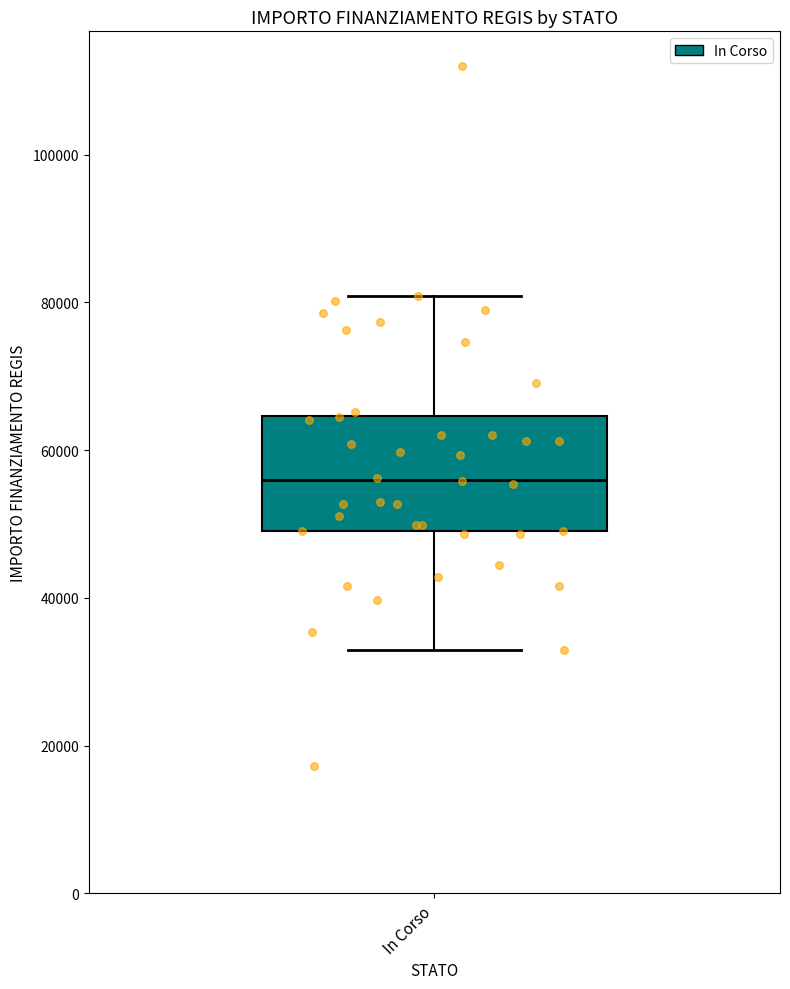

Read this box plot against the y-axis: the position of the median line, the range covered by the box, and the ends of both whiskers. The values are not printed on the chart, so give them approximately, as read against the axis.

median 56000, box 50000 to 64000, whiskers 32000 to 80000